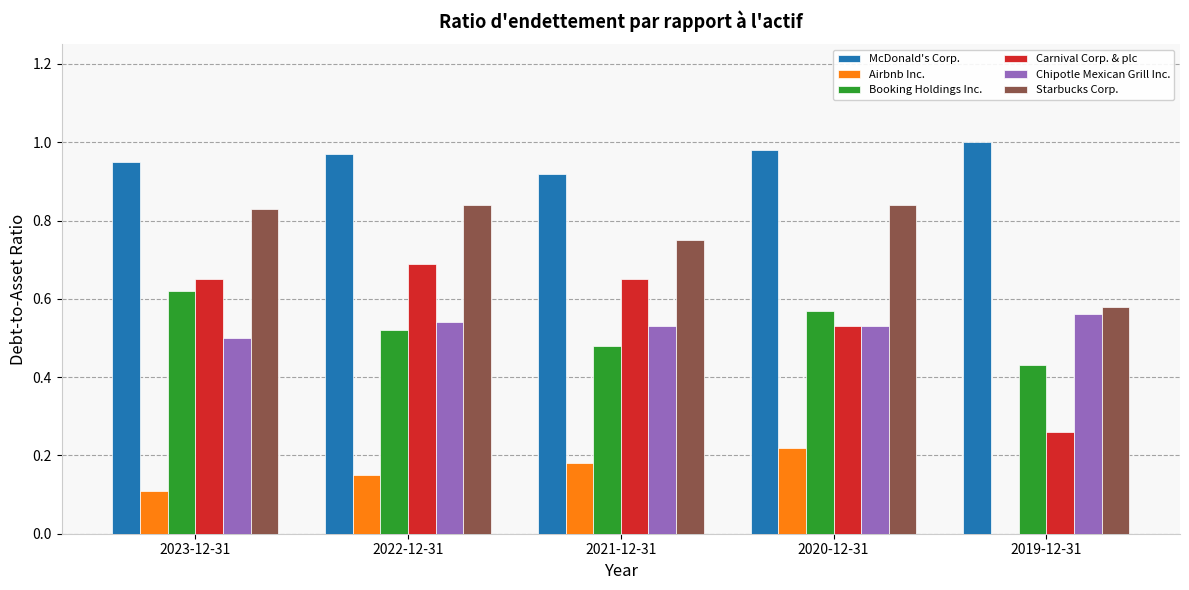

The value of Airbnb Inc. at 2023-12-31 is 0.1. True or false?

True